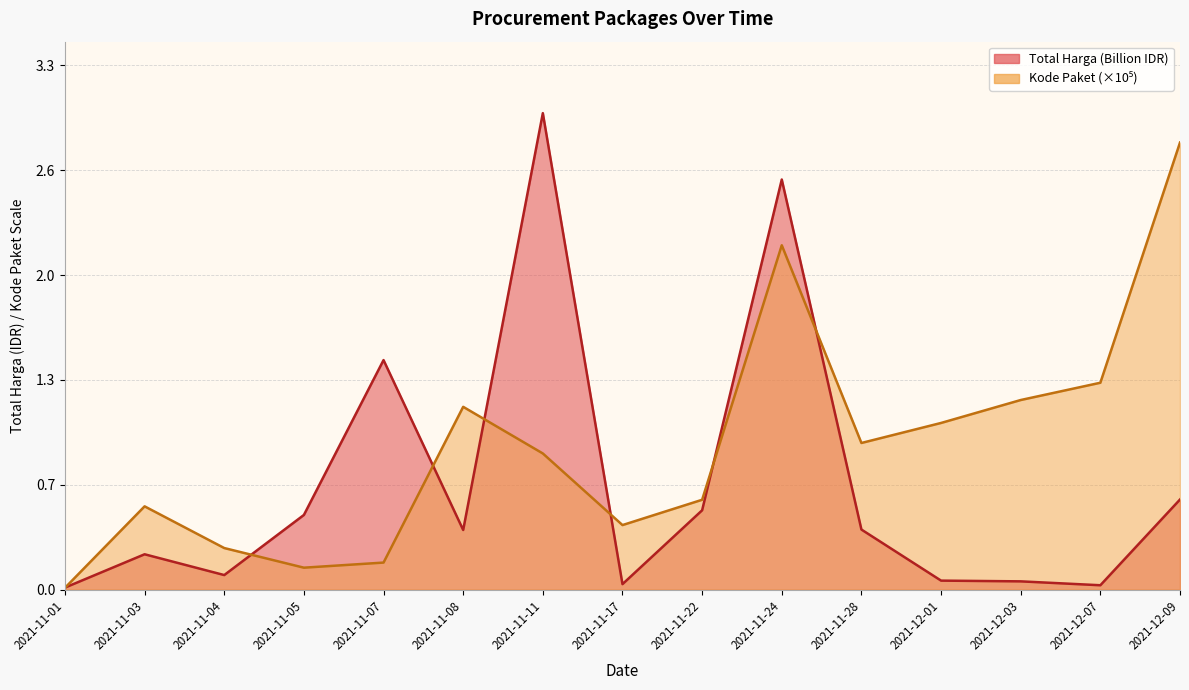

Is the value of Kode Paket at 2021-11-24 greater than the value of Total Harga at 2021-12-01?

Yes